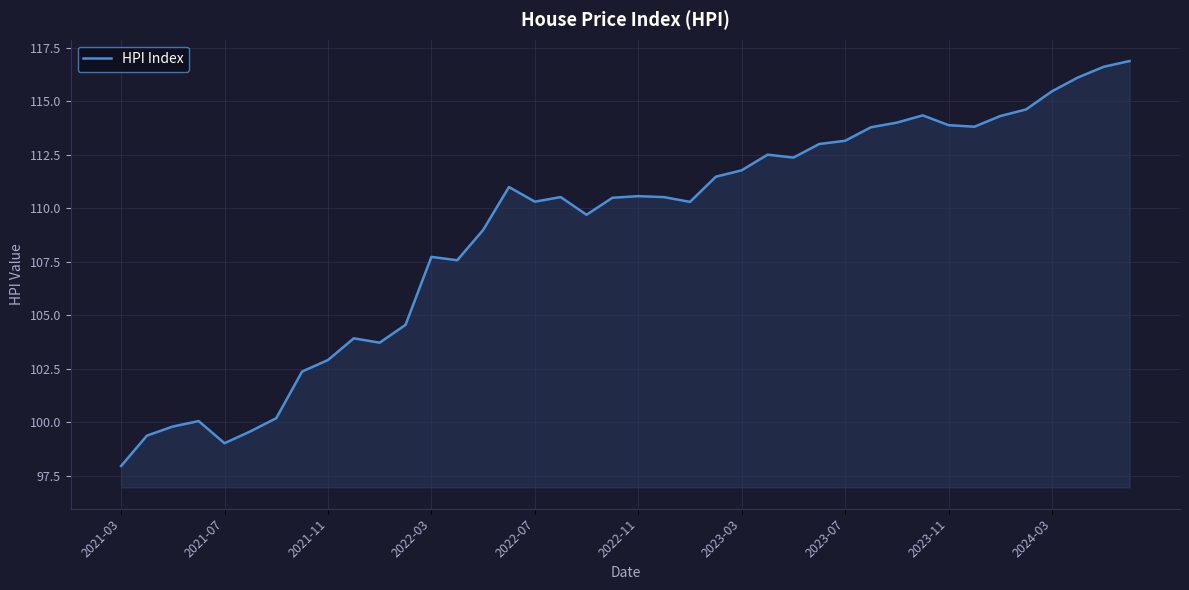

What is the minimum value shown in the chart?

98.0